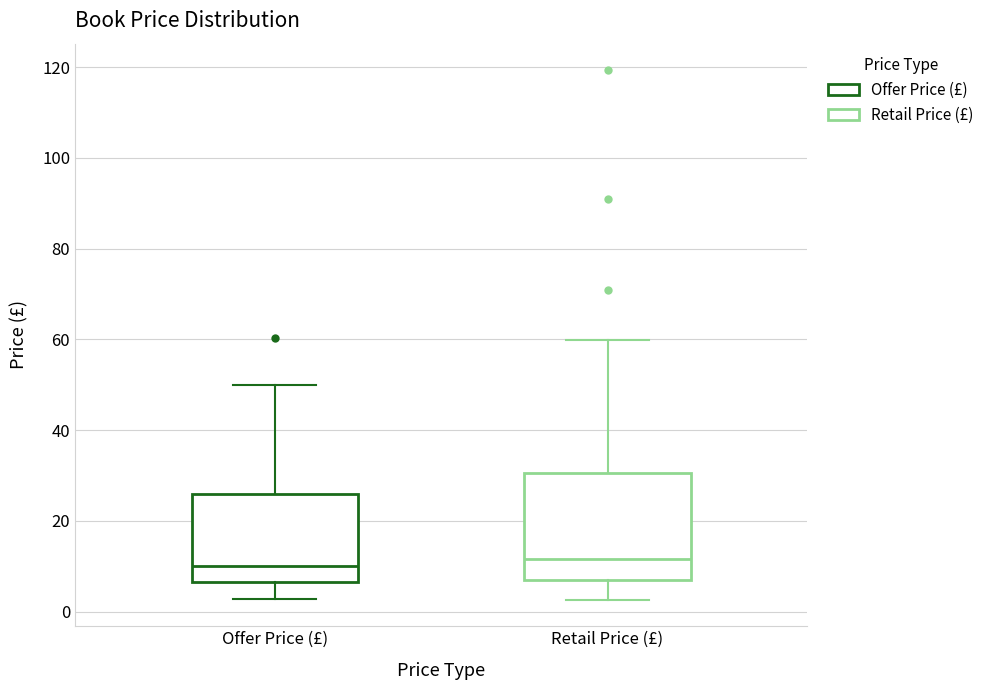

Comparing the boxes themselves (not the whiskers), which one is the tallest?

Retail Price (£)